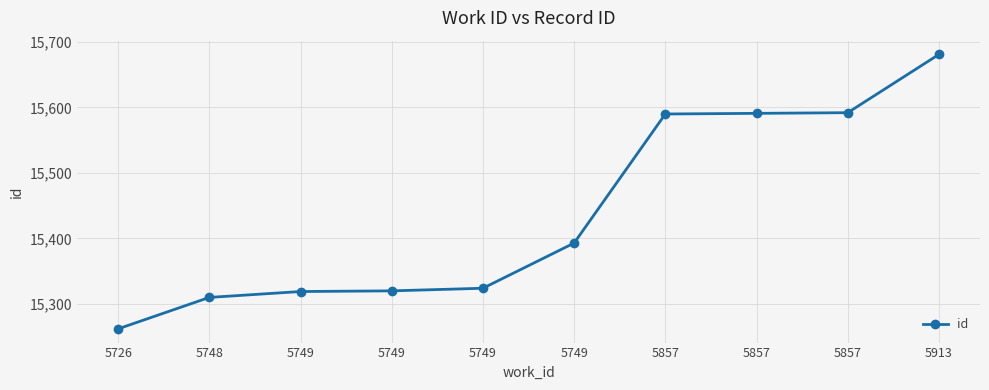

What is the sum of the values at 5913 and 5857?

31273